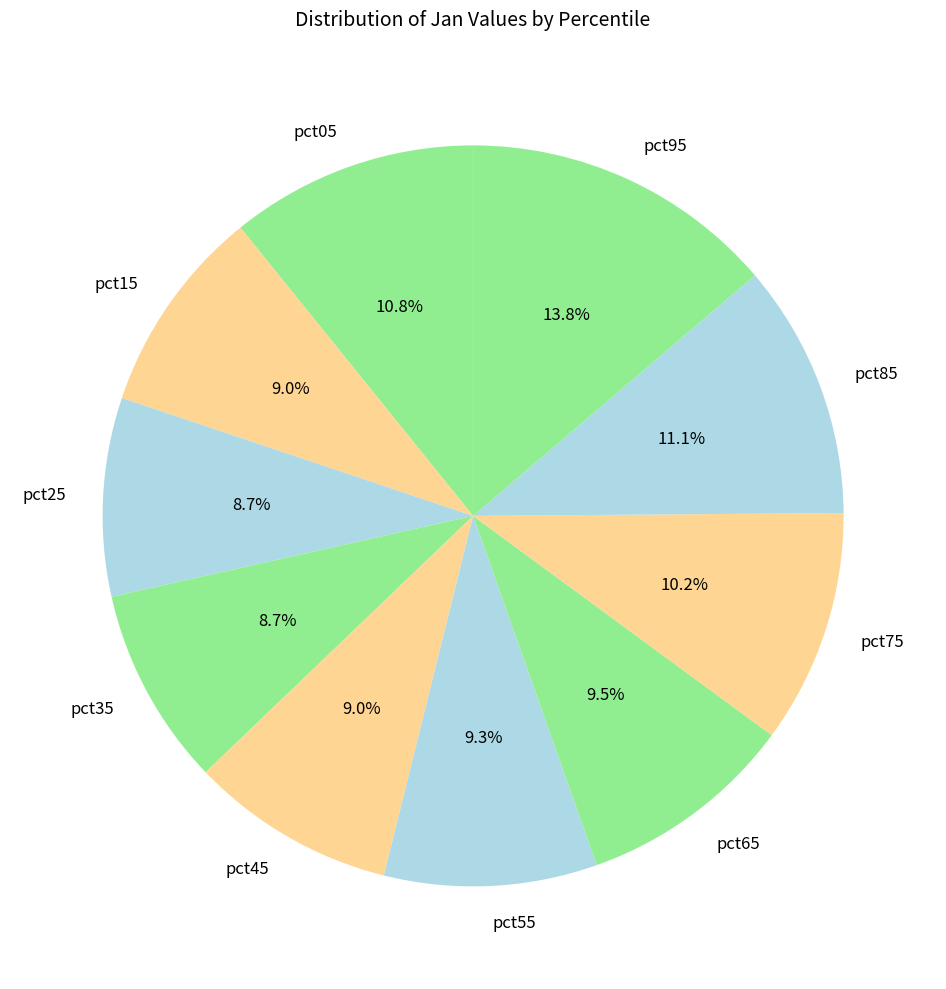

What portion of the pie excludes pct35?

91.3%